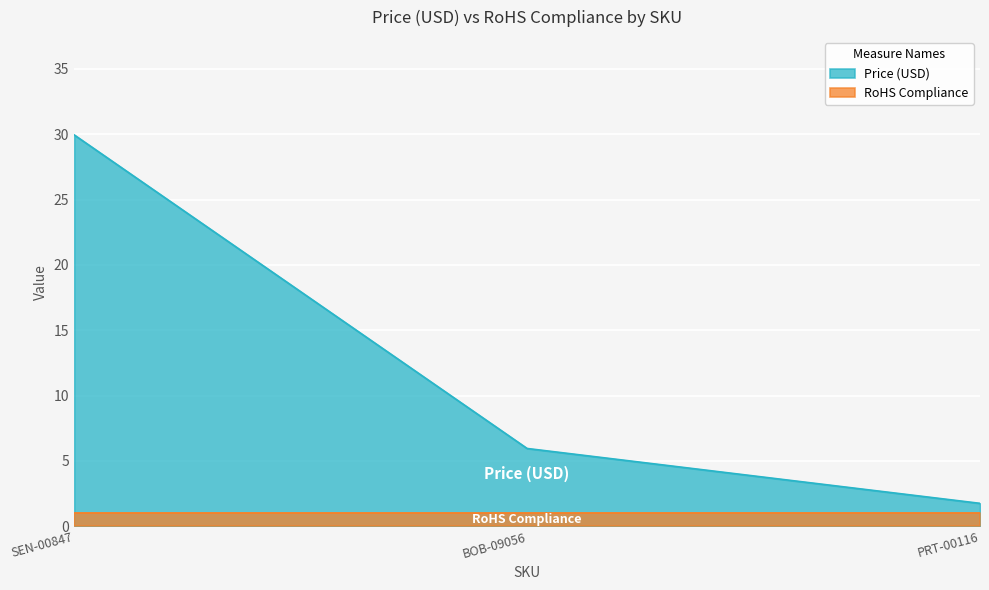

Approximately how many times larger is the value at PRT-00116 compared to SEN-00847?

0.1